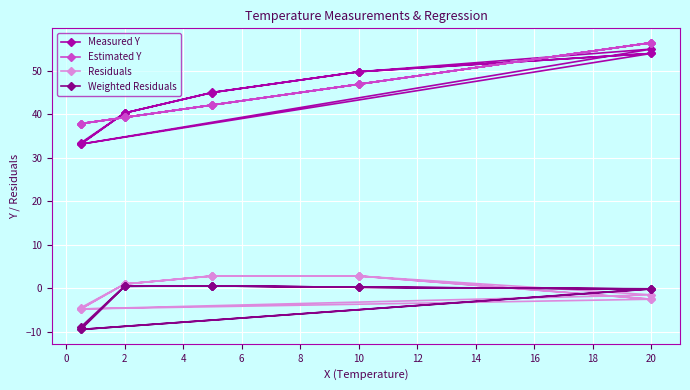

Rank the series by their maximum value, from highest to lowest.

Estimated Y, Measured Y, Residuals, Weighted Residuals